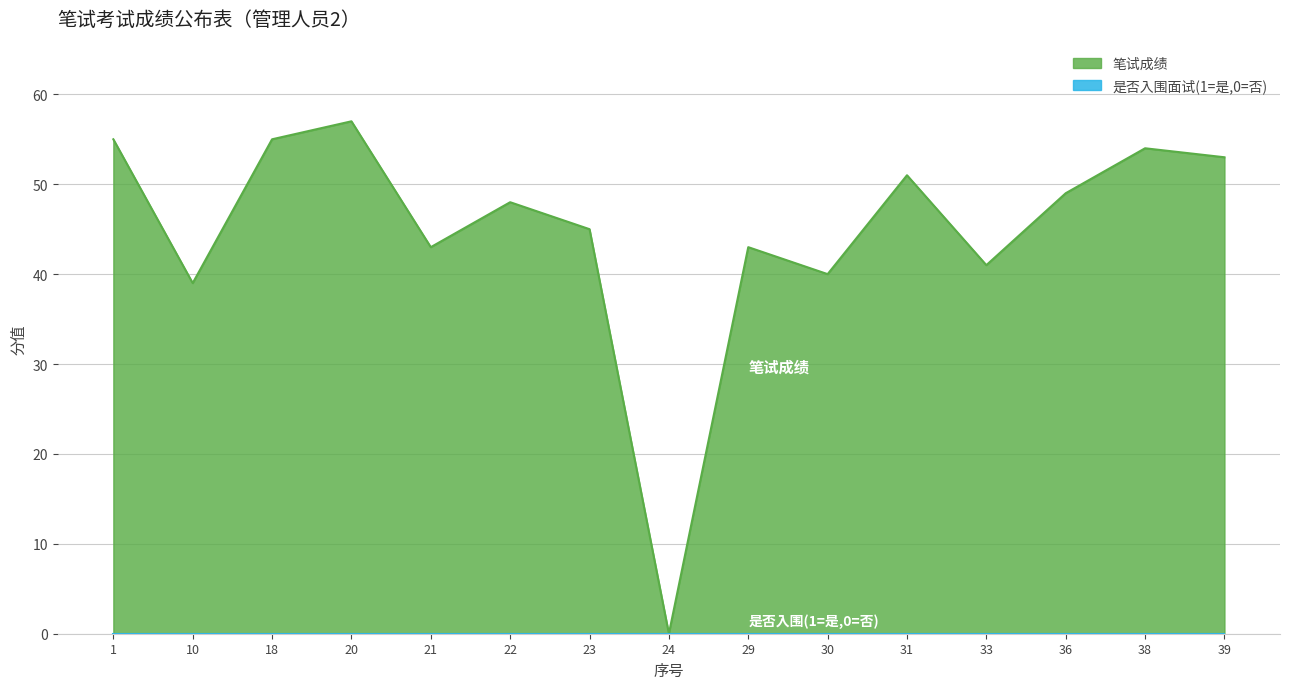

Reading left to right, what are all the values shown in this chart?

1=55	10=39	18=55	20=57	21=43	22=48	23=45	24=0	29=43	30=40	31=51	33=41	36=49	38=54	39=53